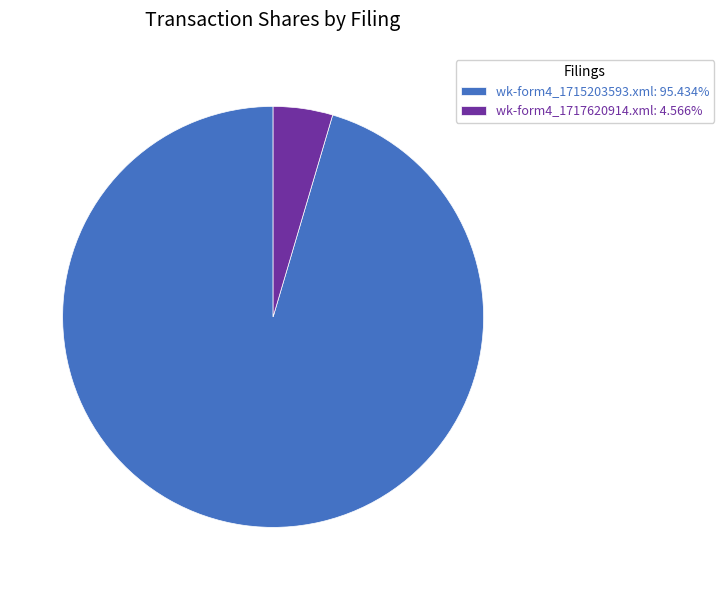

Is the sum of wk-form4_1715203593.xml: 95.434% and wk-form4_1717620914.xml: 4.566% greater than half?

Yes